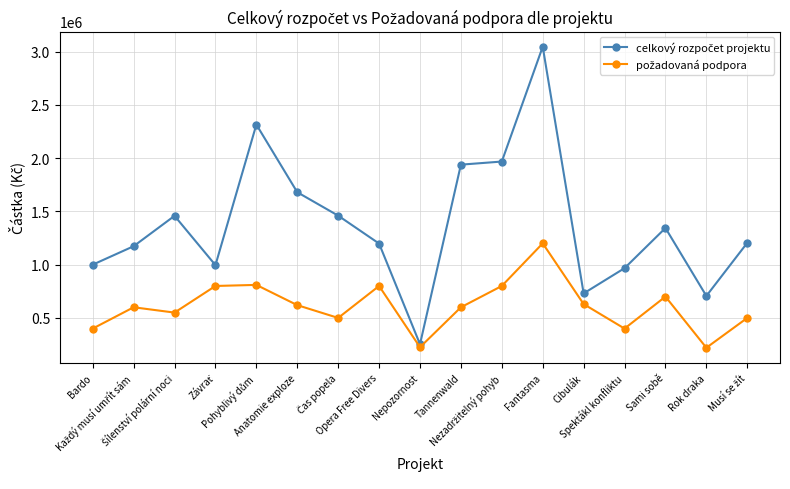

What is the greatest value displayed?

3046100